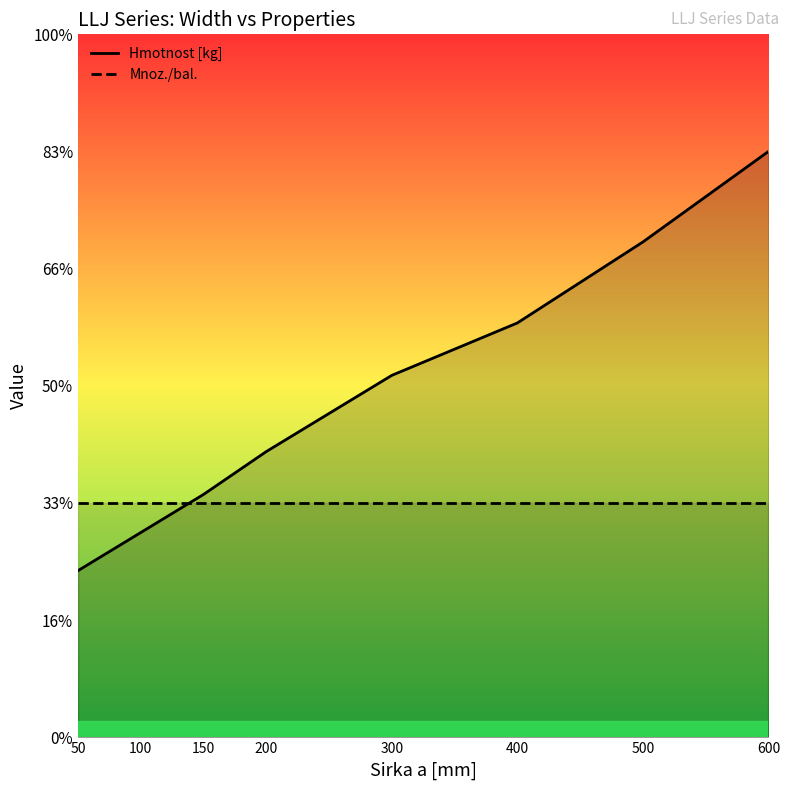

Rank the series by their average value, from highest to lowest.

Hmotnost [kg], Mnoz./bal.